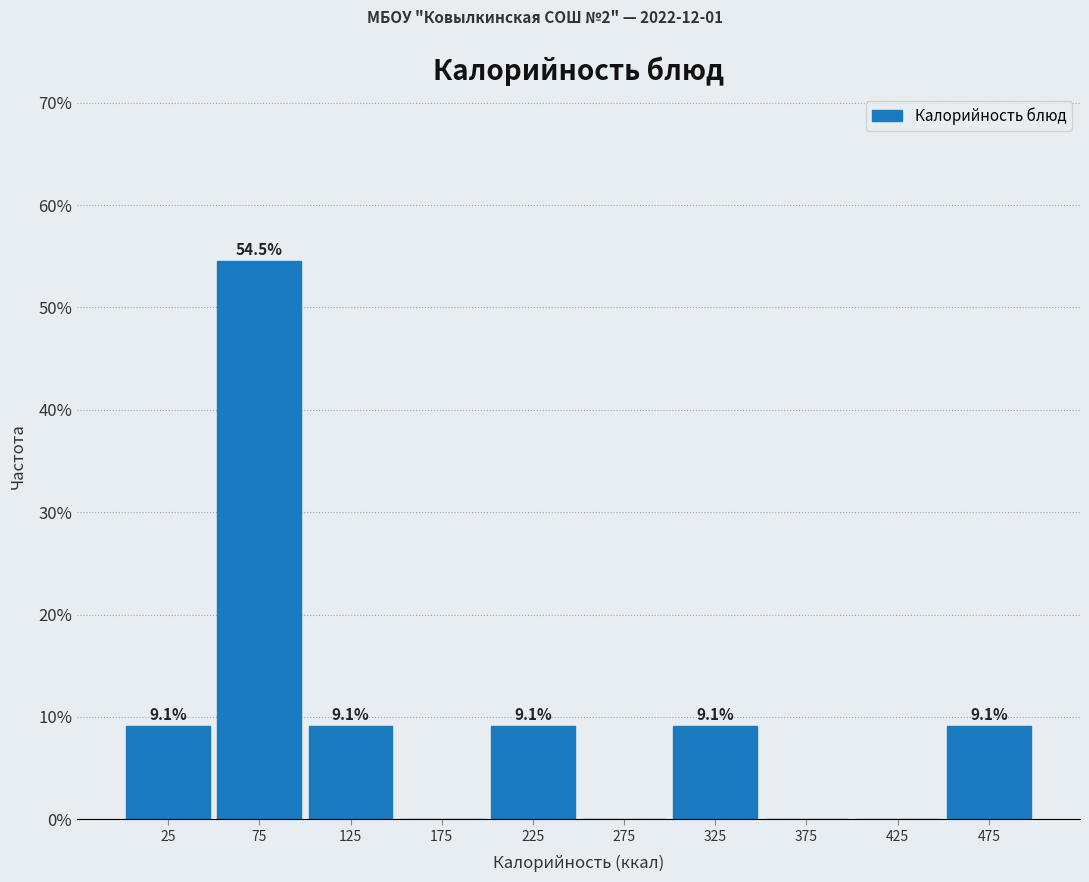

Which range on the x-axis has the tallest bar?

50 to 100